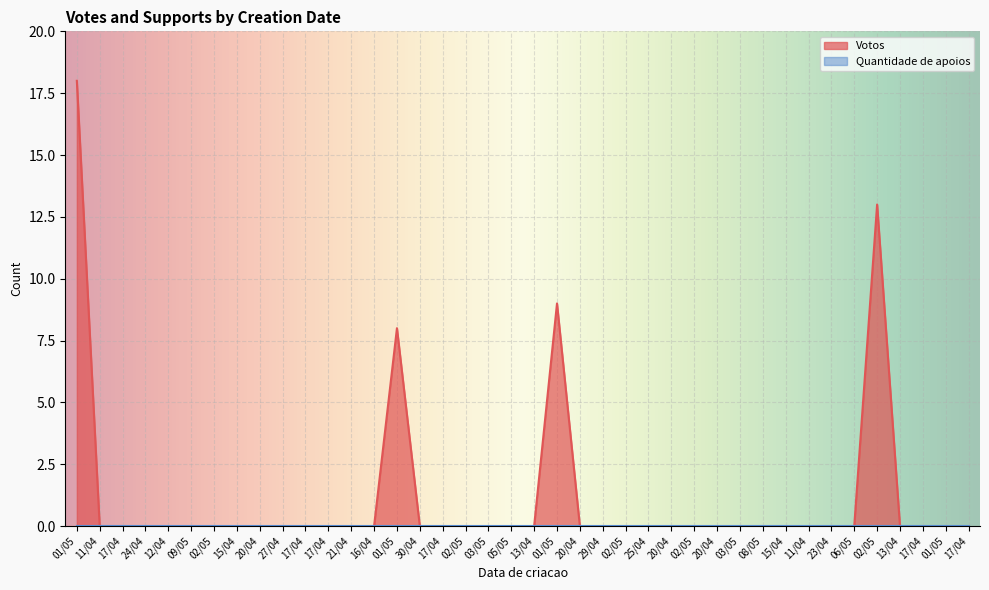

Which category has the lowest value across all series?

11/04